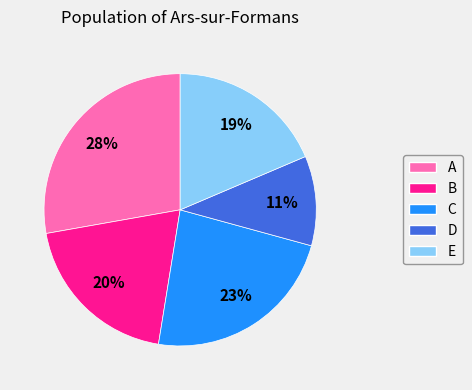

Approximately how many times larger is the value at A compared to E?

1.5